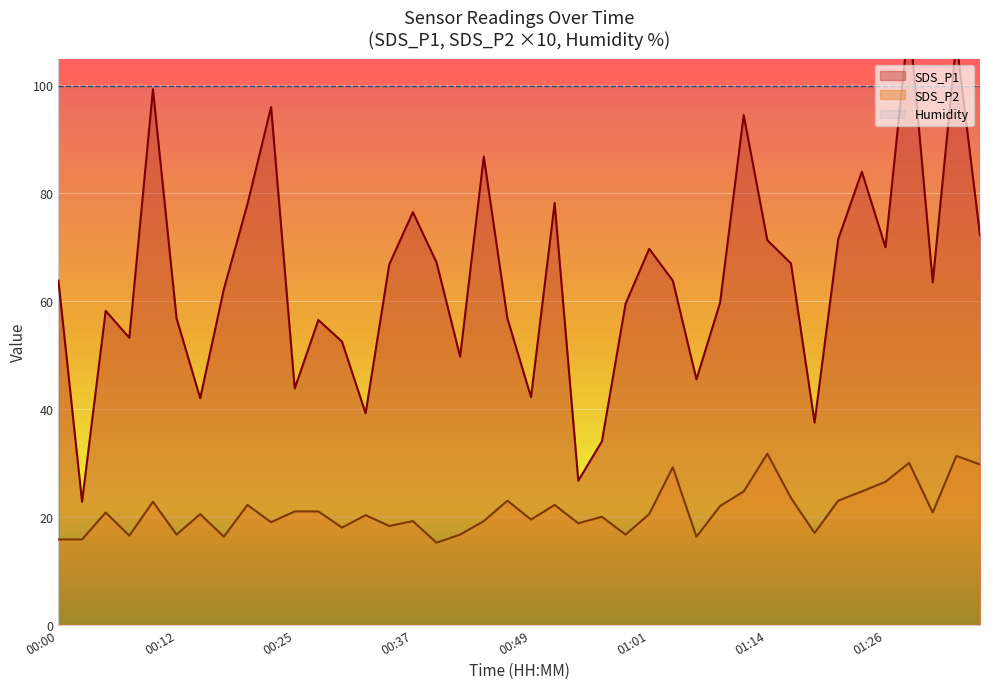

Which series has the largest range (max minus min)?

SDS_P1